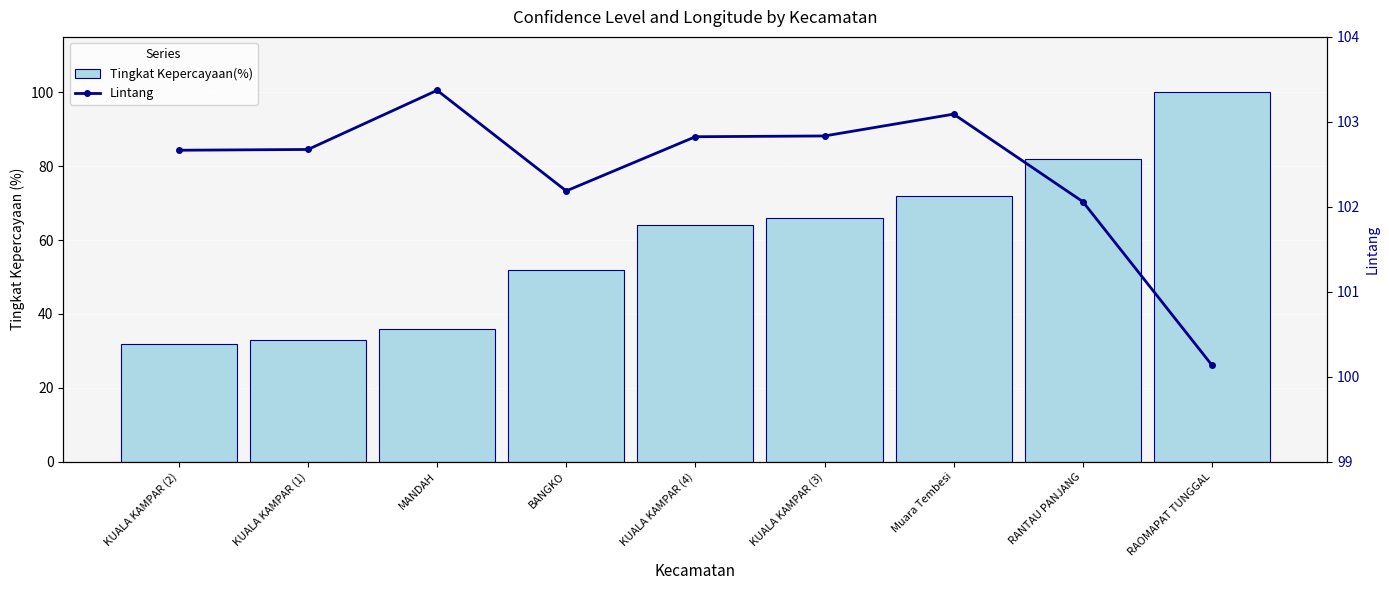

Are the bars grouped side by side (vs. stacked)?

Yes